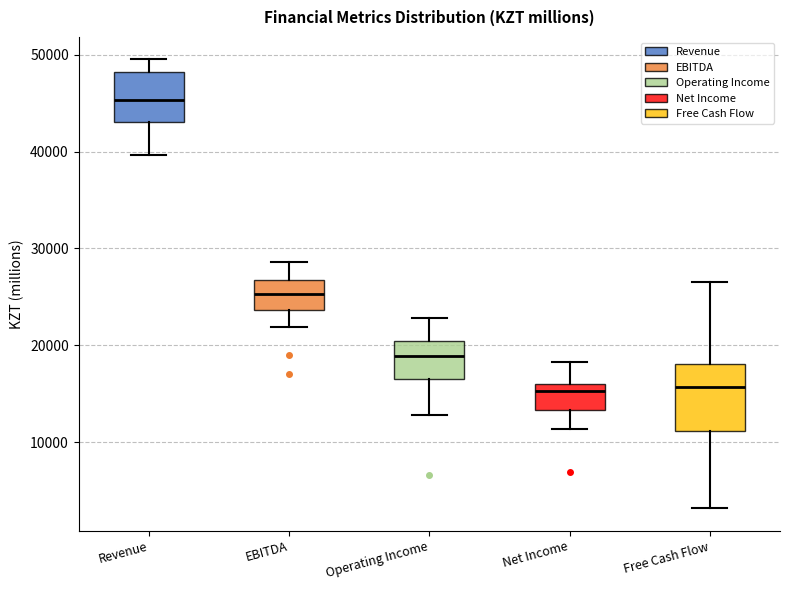

Reading left to right, read every box against the y-axis: the position of its median line, the range the box covers, and the ends of its whiskers. The values are not printed on the chart, so give them approximately, as read against the axis.

Revenue: median 45000, box 43000 to 48000, whiskers 40000 to 50000
EBITDA: median 25000, box 24000 to 27000, whiskers 22000 to 29000
Operating Income: median 19000, box 17000 to 20000, whiskers 13000 to 23000
Net Income: median 15000, box 13000 to 16000, whiskers 11000 to 18000
Free Cash Flow: median 16000, box 11000 to 18000, whiskers 3000 to 27000